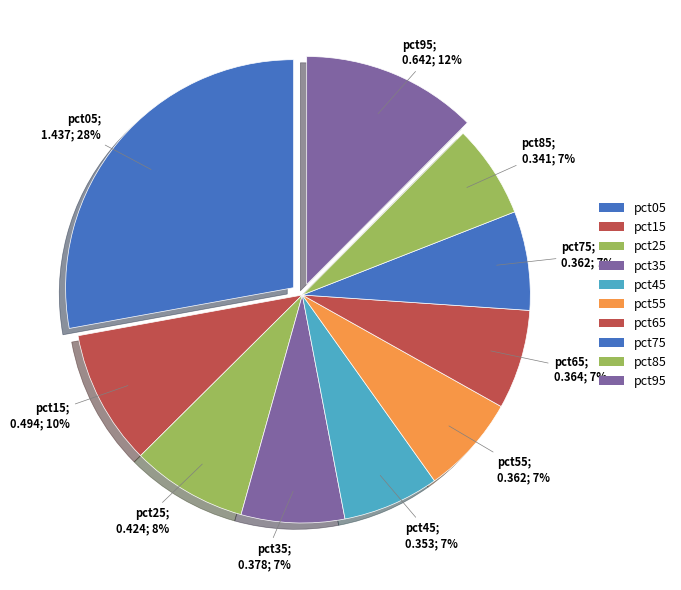

To the nearest percent, what percentage of the pie is pct75?

7%